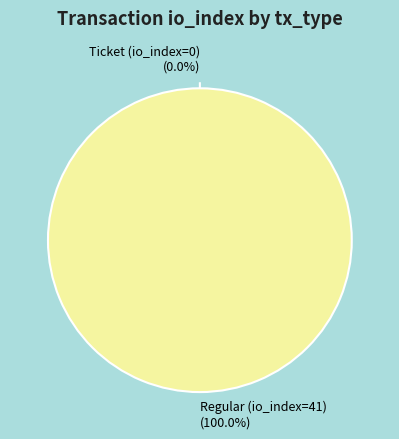

To the nearest percent, what is the difference between the largest and smallest slice percentages?

100%